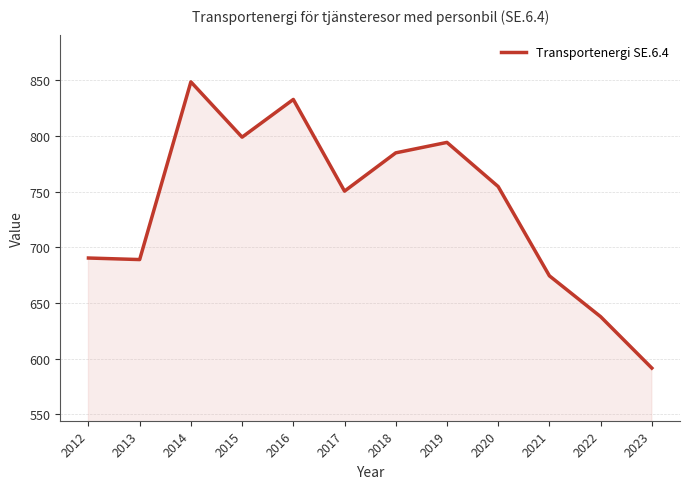

Does the chart display data point markers on the line(s)?

No